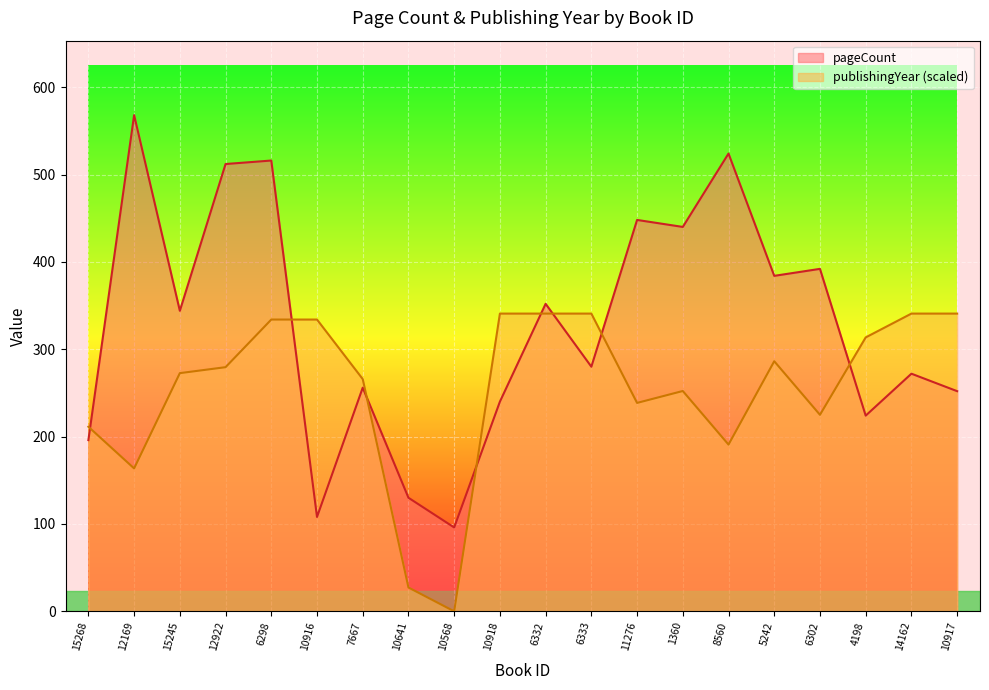

True or false: pageCount has a value of 256.0 at 7667.

True